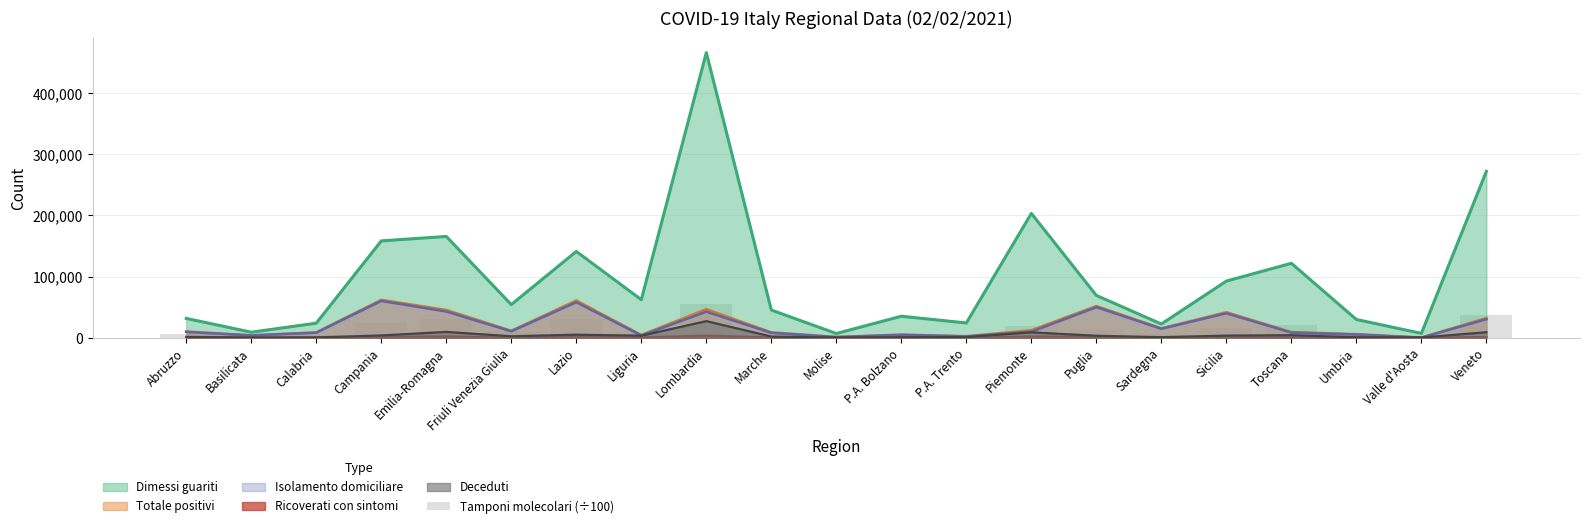

True or false: the data shows 1587.2 at Calabria.

False